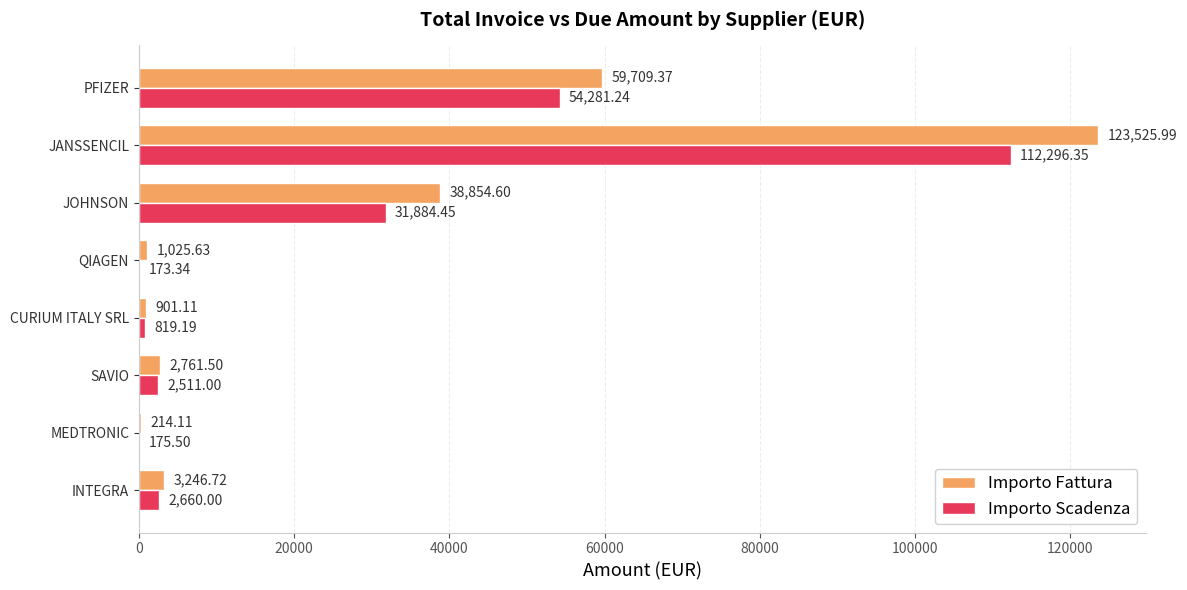

How many series are shown in this chart?

2